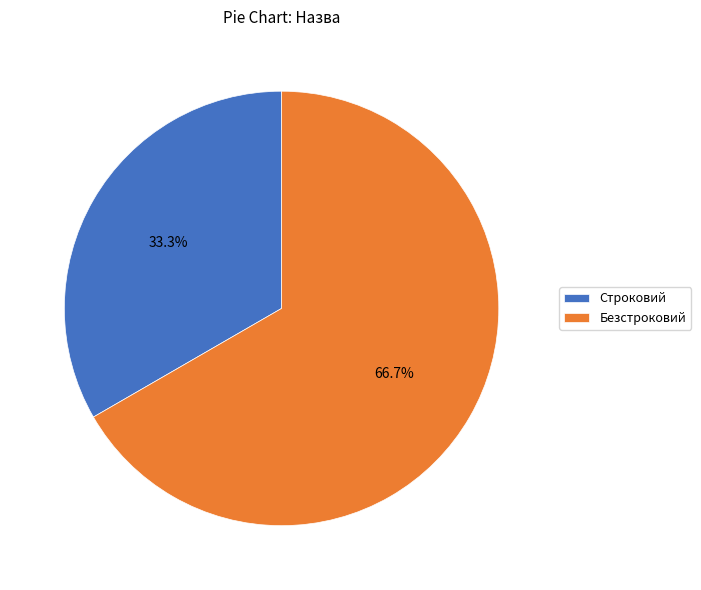

To the nearest percent, what is the difference between the largest and smallest slice percentages?

33%